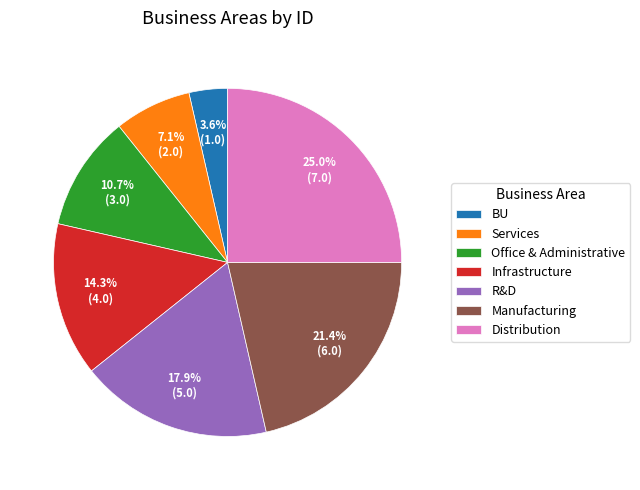

To the nearest percent, what is the difference between the Distribution and Infrastructure slice percentages?

11%